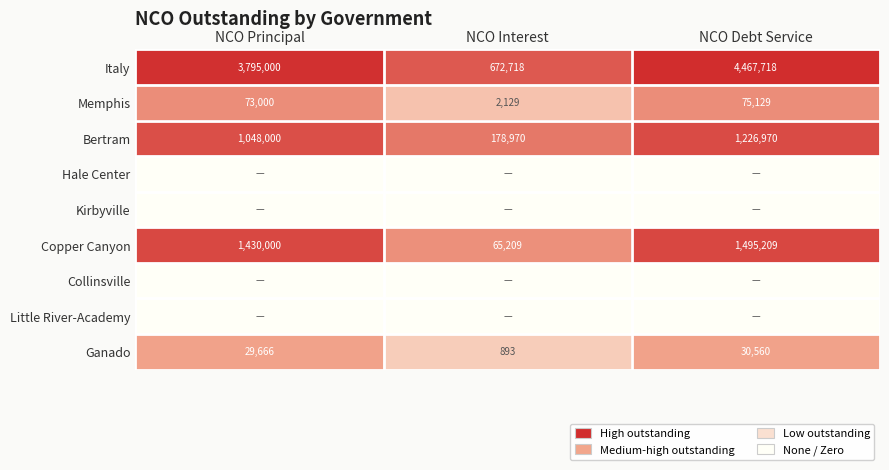

Where is Italy nearest to the value 2570218?

NCO Principal